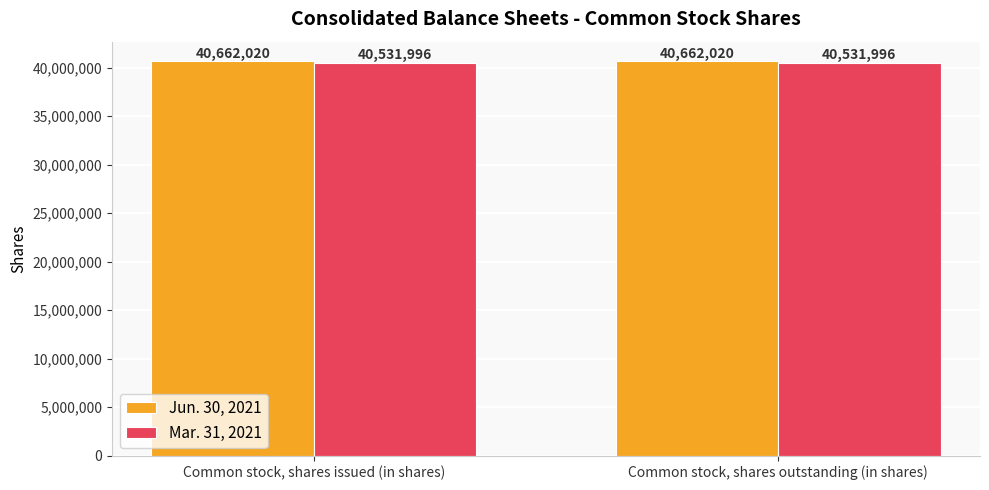

Read the Mar. 31, 2021 value at Common stock, shares outstanding (in shares).

40531996